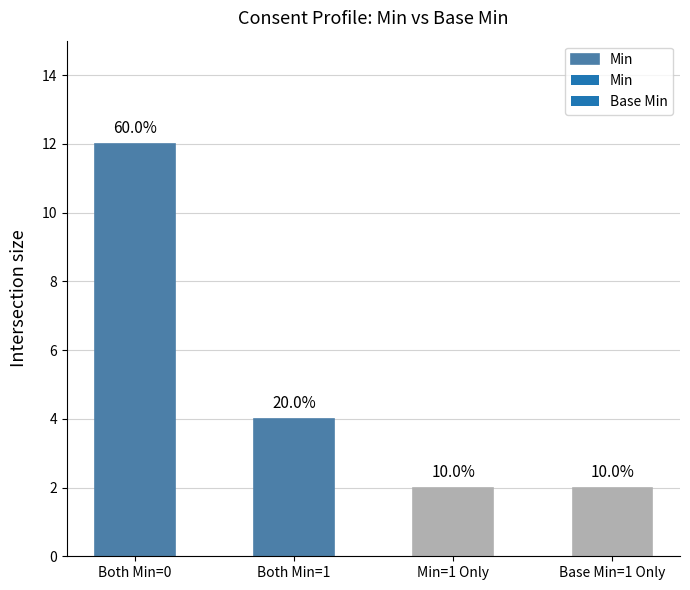

How many bars are there in total?

4